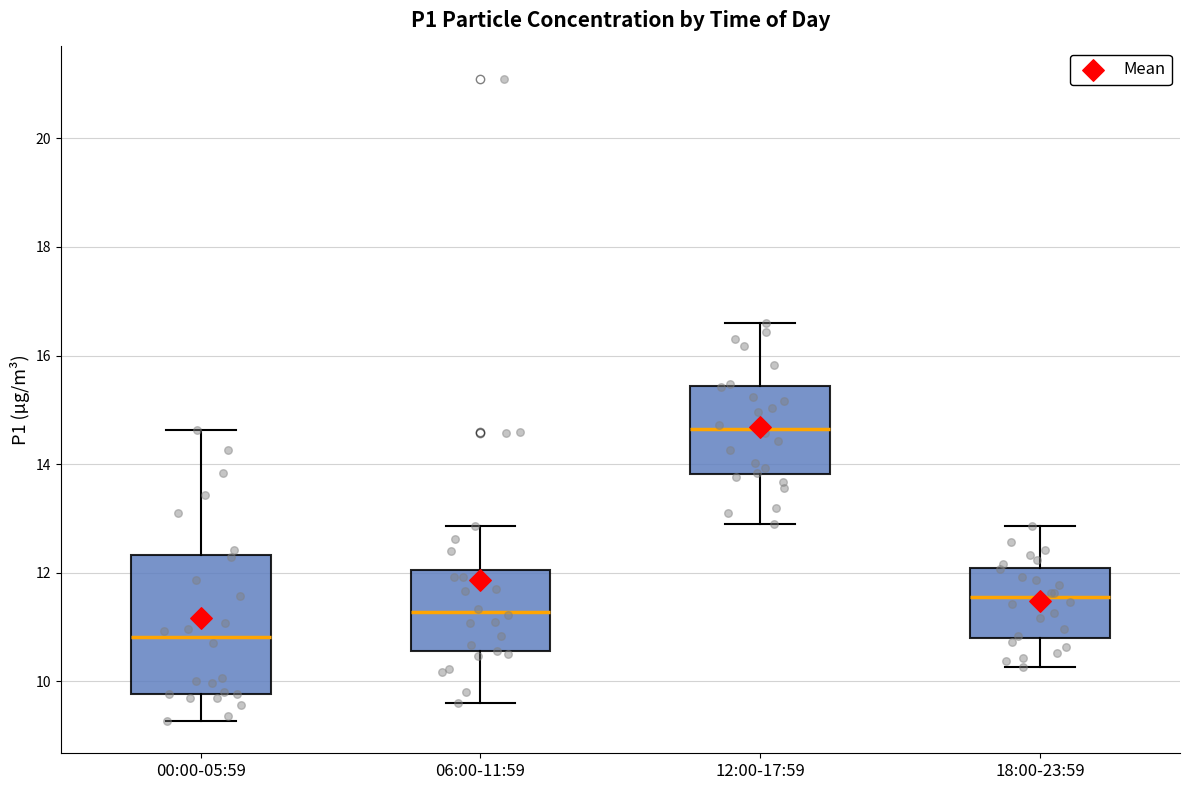

Which box's median line is the highest?

12:00-17:59